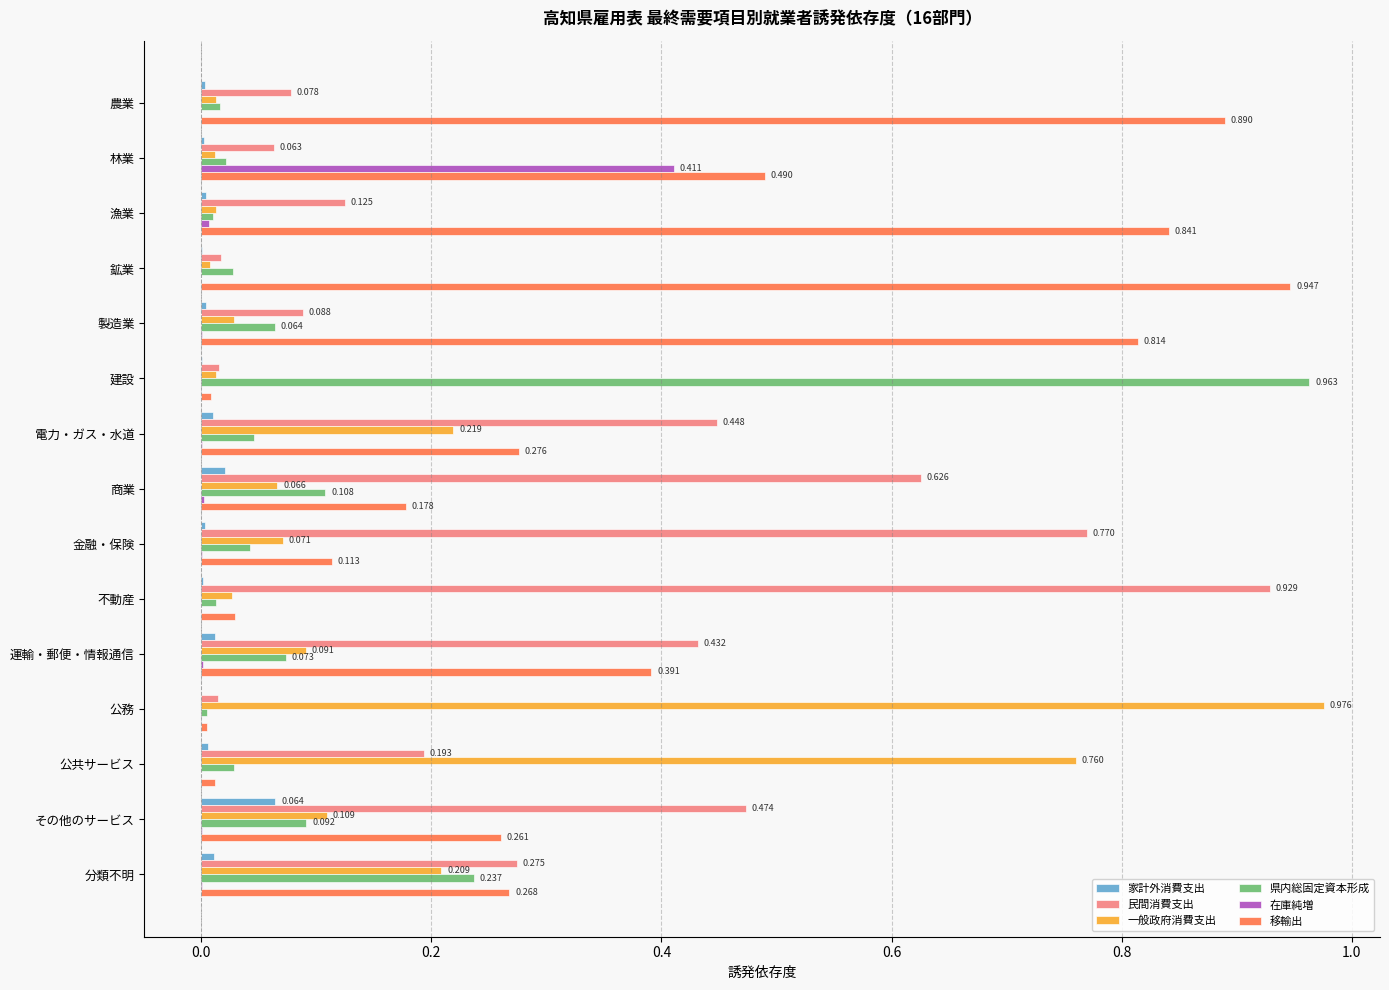

Which category has the highest value in the 県内総固定資本形成 series?

建設